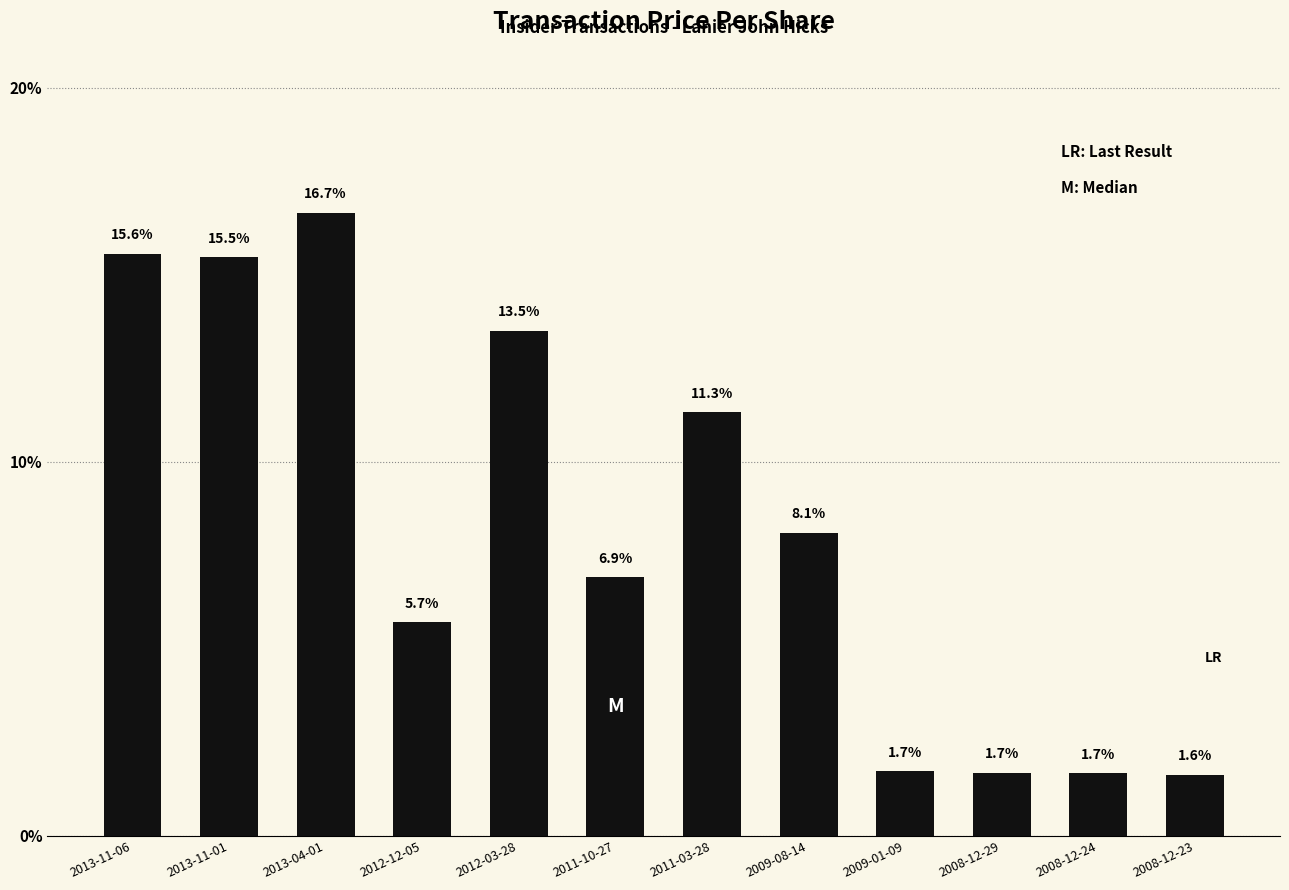

Between 2008-12-29 and 2011-03-28, which is larger?

2011-03-28